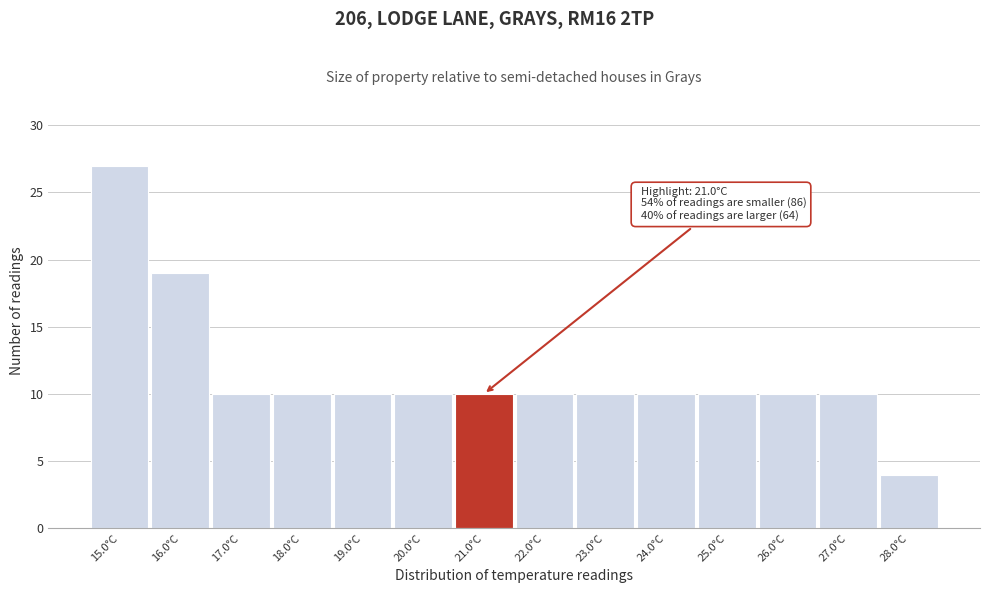

Reading left to right, transcribe all the data shown in this chart.

27	19	10	10	10	10	10	10	10	10	10	10	10	4